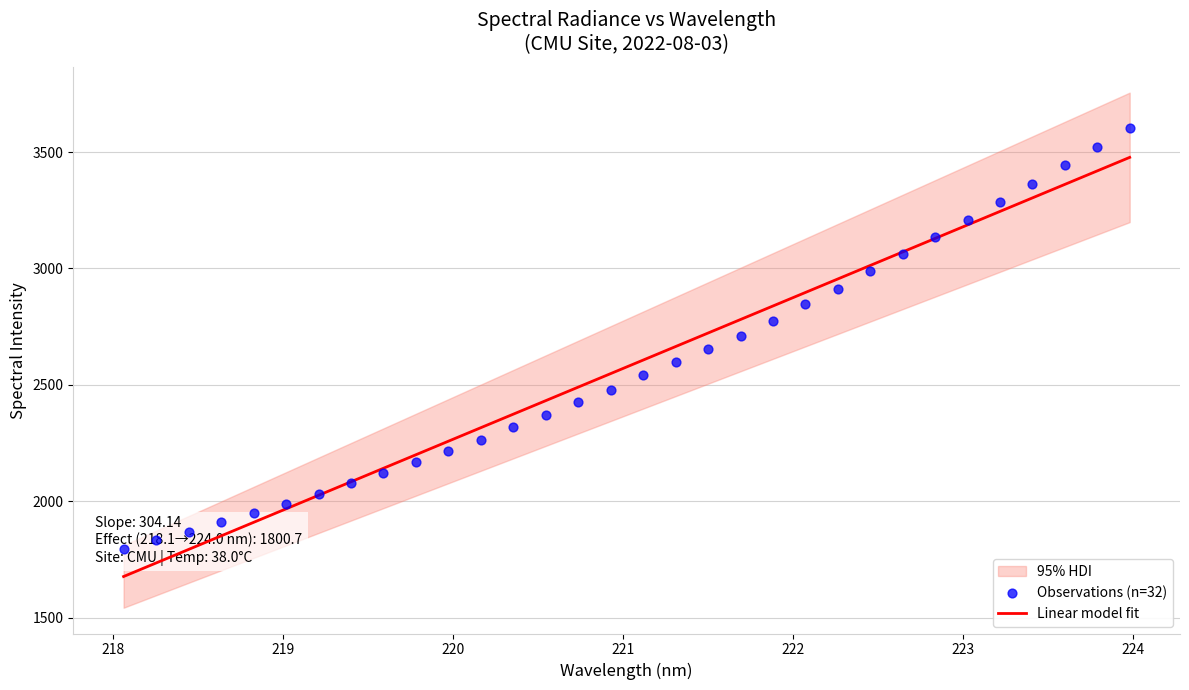

What is the highest value of the Linear model fit series?

3477.2